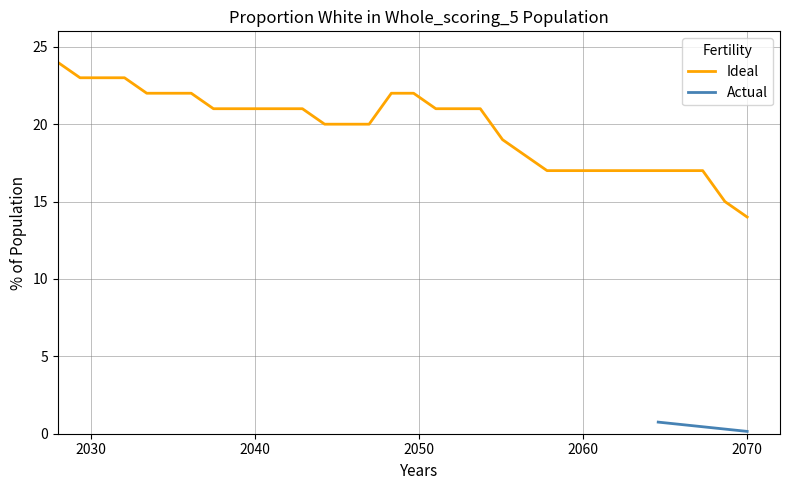

What is the value of the 2nd point from the left?

23